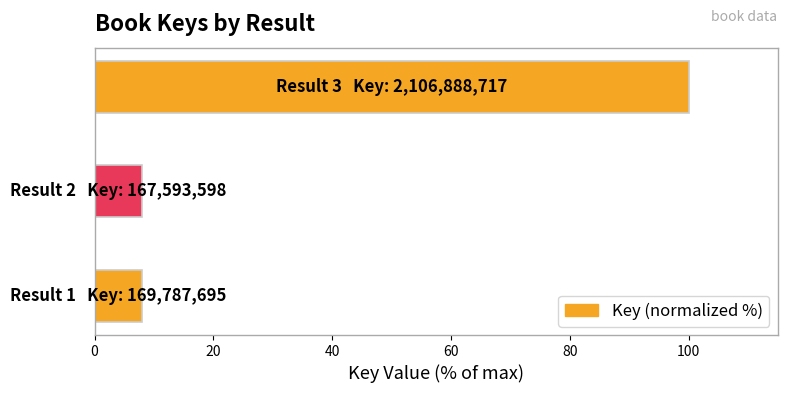

What is the smallest value displayed?

8.0